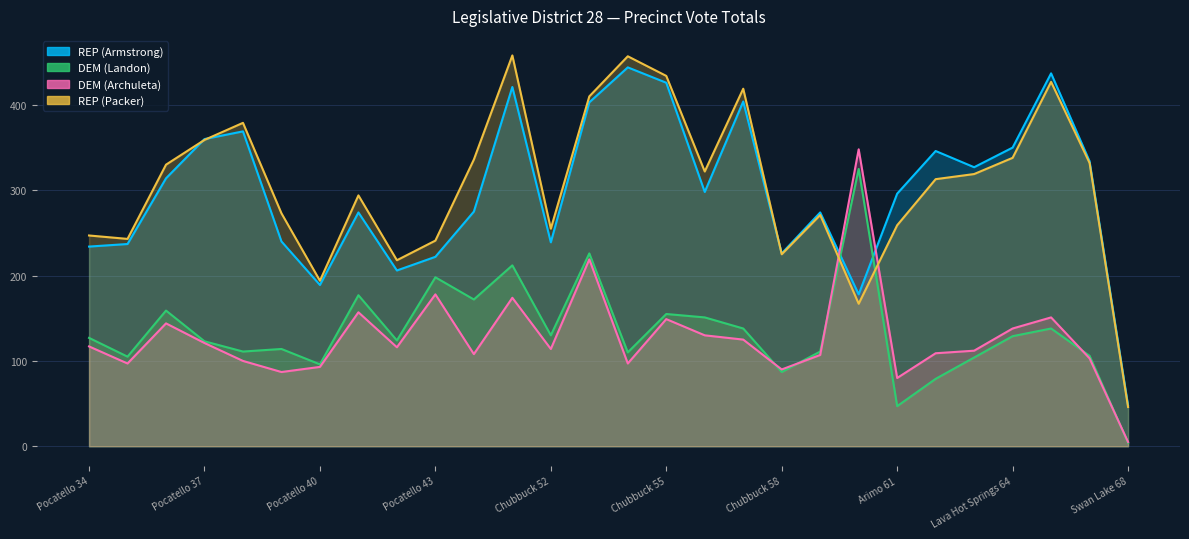

What is the approximate value of REP (Armstrong) at Pocatello 42?

206